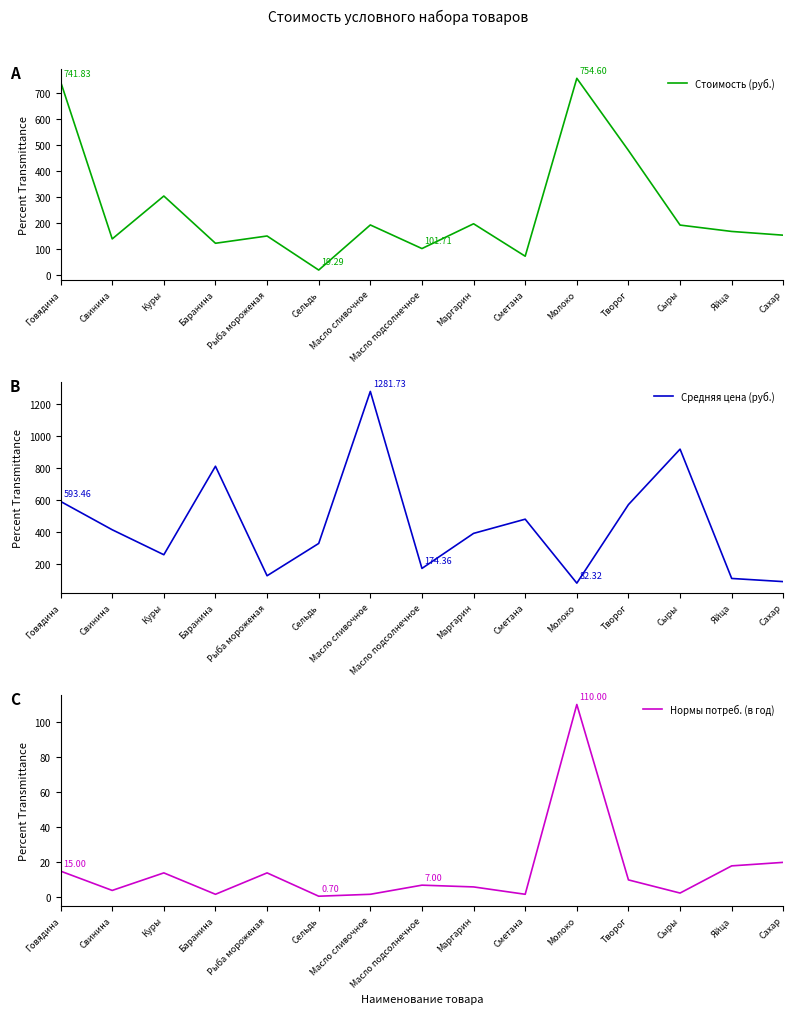

Which series has the widest spread of values?

Средняя цена (руб.)